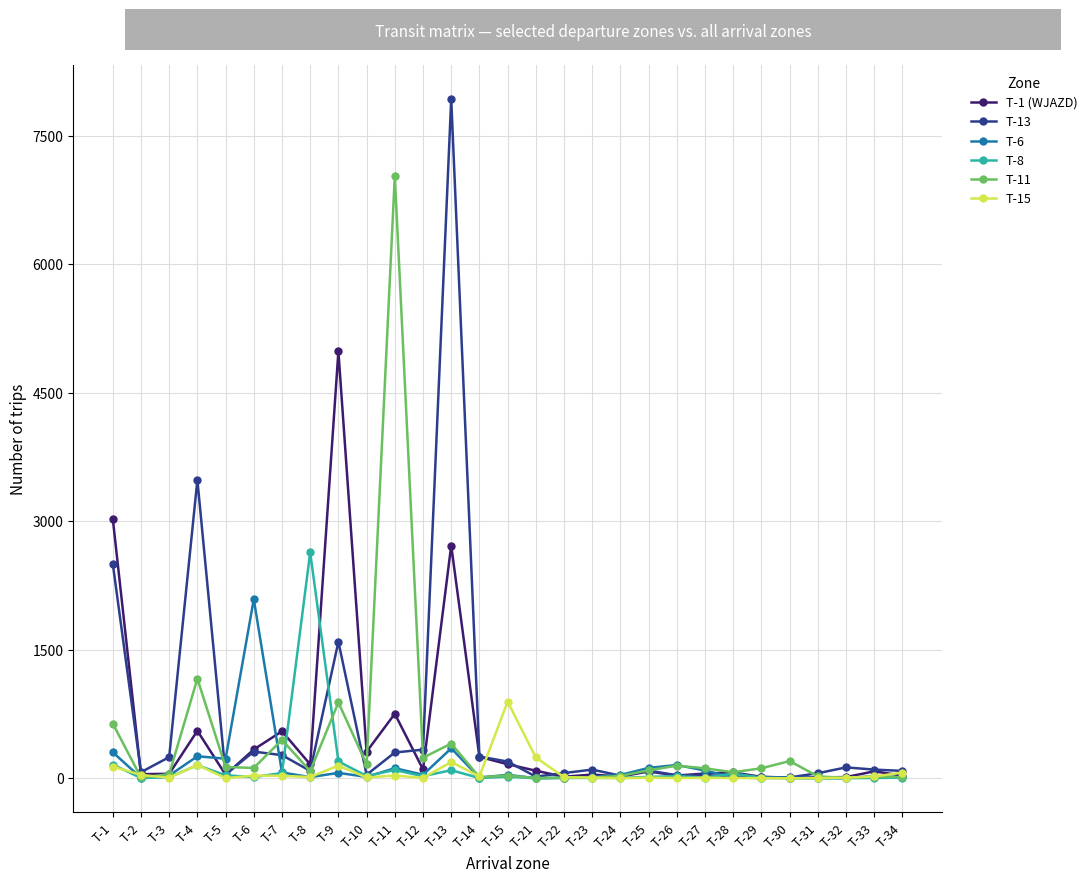

What is the average value of the T-6 series?

142